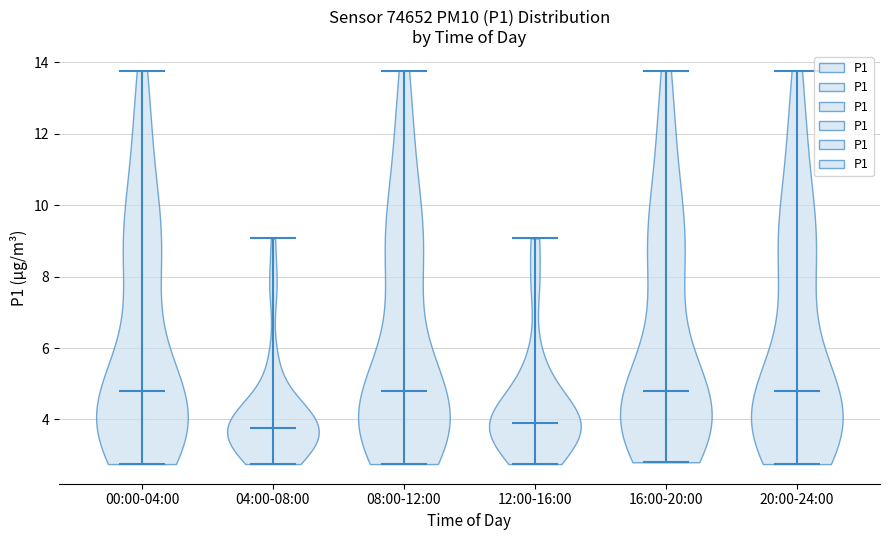

Reading left to right, read every violin against the y-axis: where its median line is, and the lowest and highest points it reaches. The values are not printed on the chart, so give them approximately, as read against the axis.

00:00-04:00: median line 4.8, lowest point 2.8, highest point 13.8
04:00-08:00: median line 3.8, lowest point 2.8, highest point 9.0
08:00-12:00: median line 4.8, lowest point 2.8, highest point 13.8
12:00-16:00: median line 4.0, lowest point 2.8, highest point 9.0
16:00-20:00: median line 4.8, lowest point 2.8, highest point 13.8
20:00-24:00: median line 4.8, lowest point 2.8, highest point 13.8